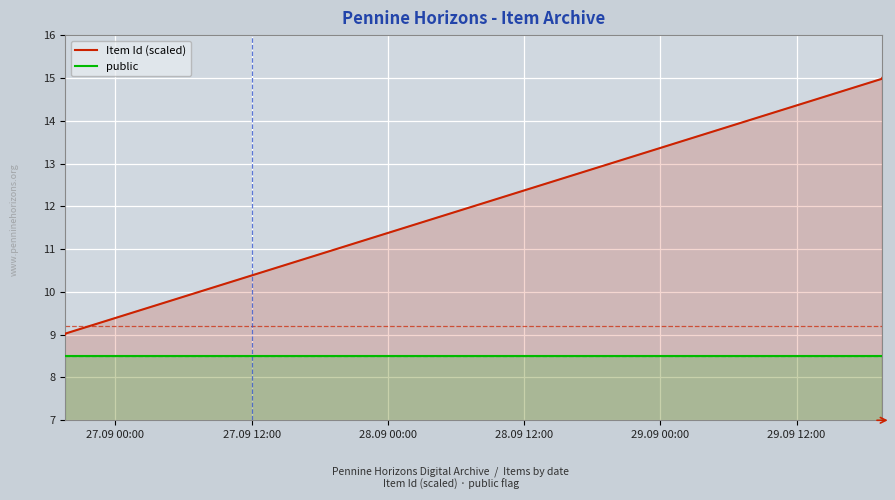

Which series has the largest total across all categories?

Item Id (scaled)